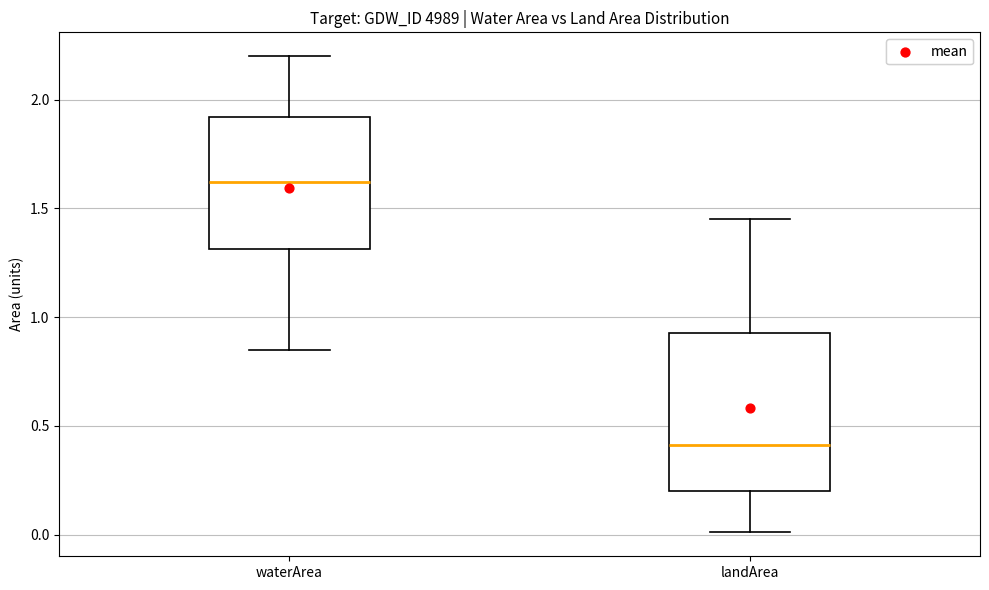

Reading left to right, transcribe this box plot: for each box, give where its median line is, the range the box spans, and where its two whiskers end, as read against the y-axis. The values are not printed on the chart, so give them approximately, as read against the axis.

waterArea: median 1.60, box 1.30 to 1.90, whiskers 0.85 to 2.20
landArea: median 0.40, box 0.20 to 0.95, whiskers 0.00 to 1.45